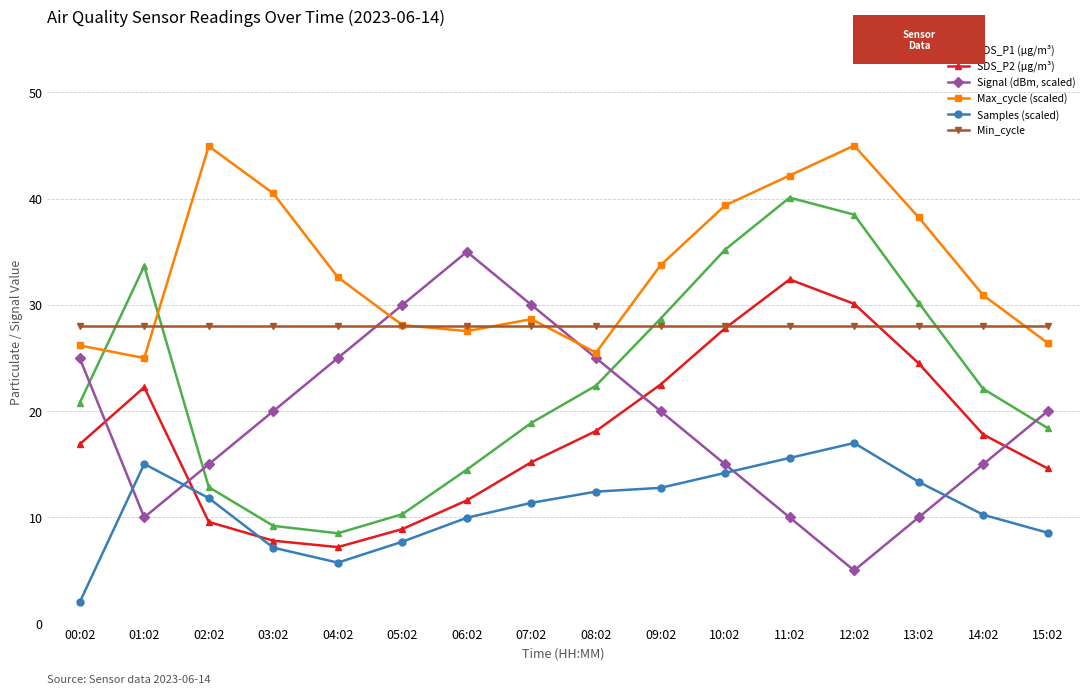

Where is the first local minimum for Max_cycle (scaled)?

01:02